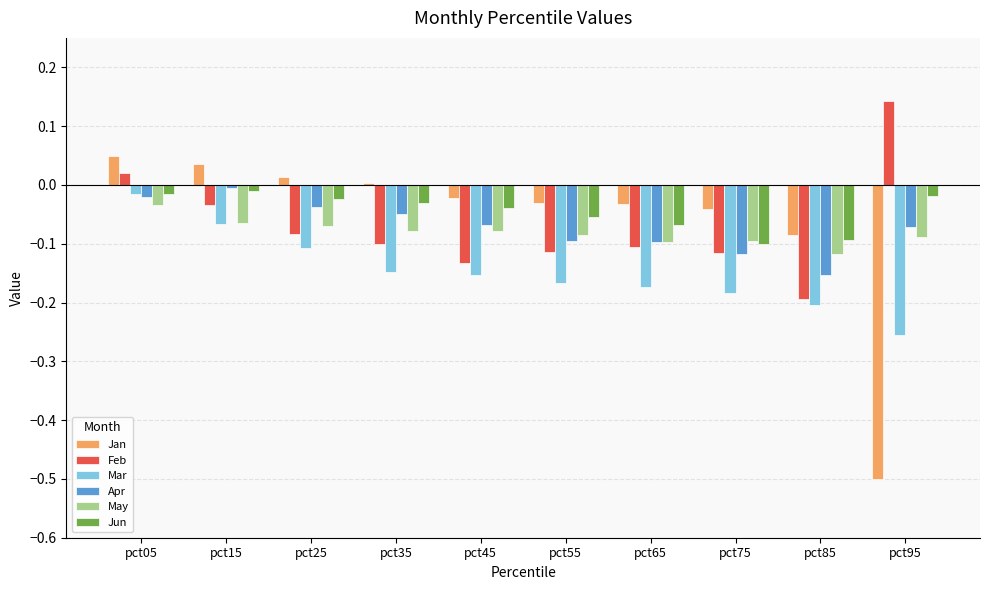

Is it true that Feb equals -0.0 at pct15?

True